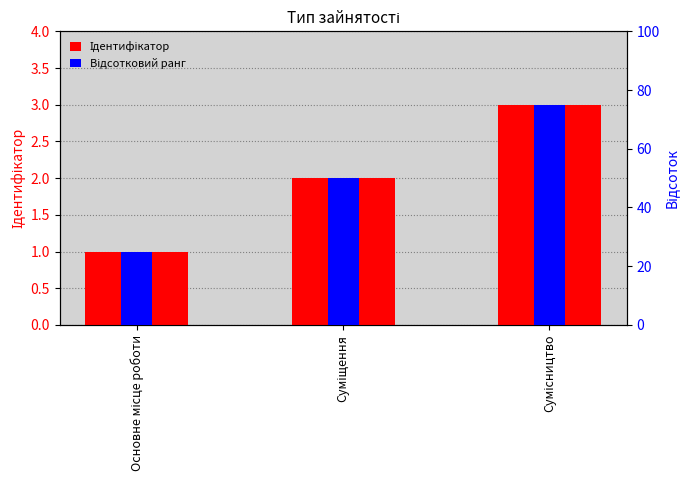

The value of Відсотковий ранг at Суміщення is 50. True or false?

True